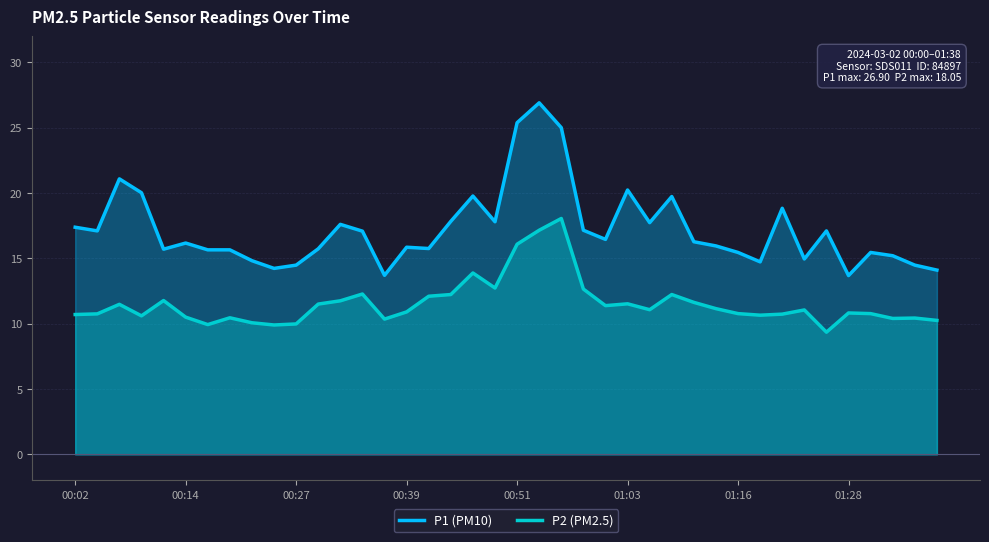

Does the chart display data point markers on the line(s)?

No